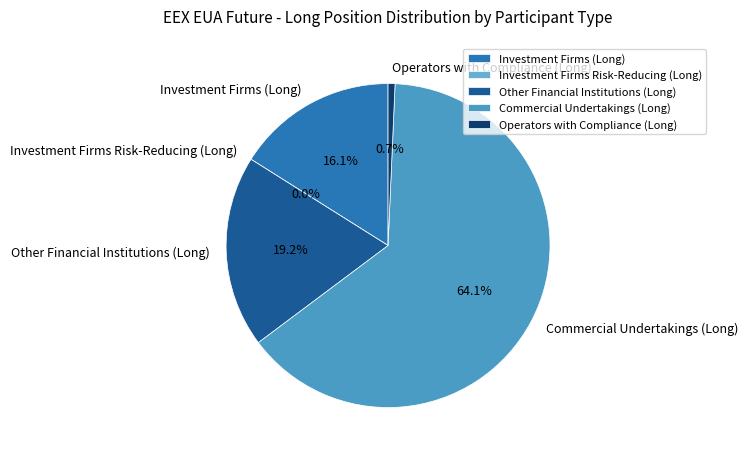

What percentage is NOT represented by Other Financial Institutions (Long)?

80.8%